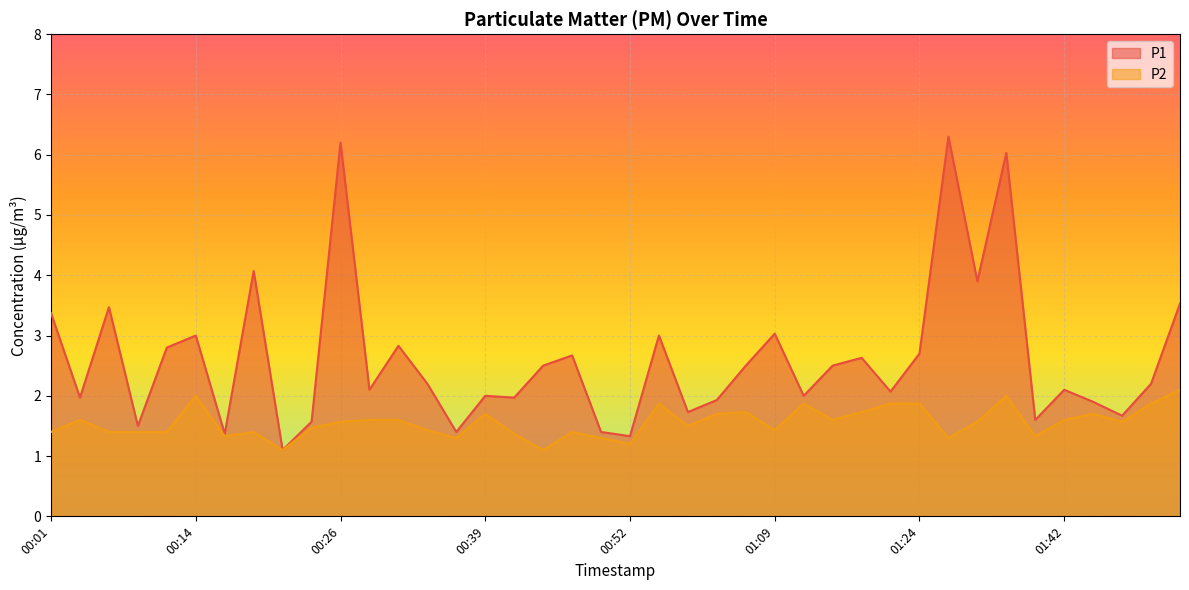

The P2 series shows 2.0 at 00:14. True or false?

True